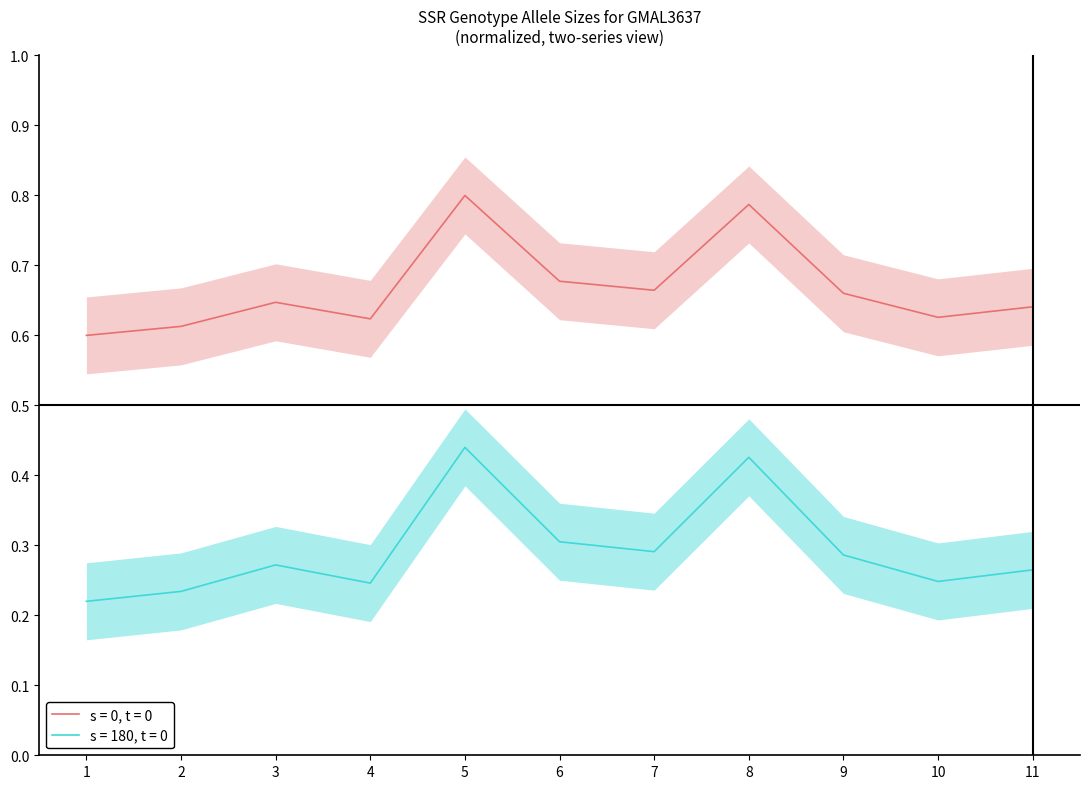

What is the value of the s = 180, t = 0 point at the 2nd from the left?

0.2